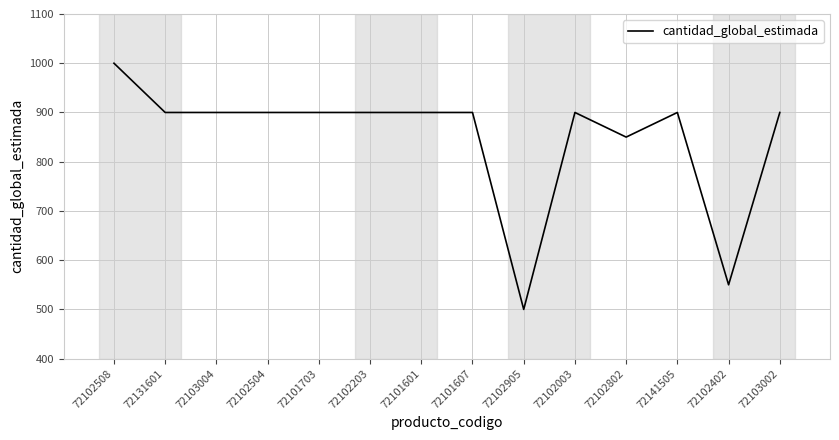

At which category does the chart reach its minimum across all series?

72102905